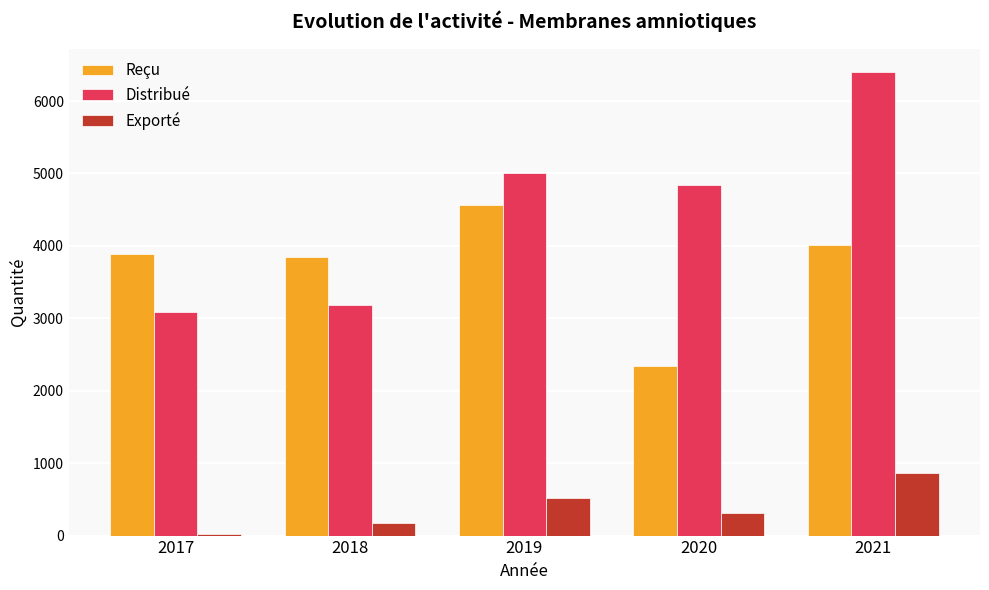

Reading right to left, what are all the values shown in this chart?

Reçu: 2021=4017	2020=2346	2019=4560	2018=3841	2017=3887
Distribué: 2021=6405	2020=4839	2019=5001	2018=3182	2017=3088
Exporté: 2021=867	2020=313	2019=523	2018=172	2017=19